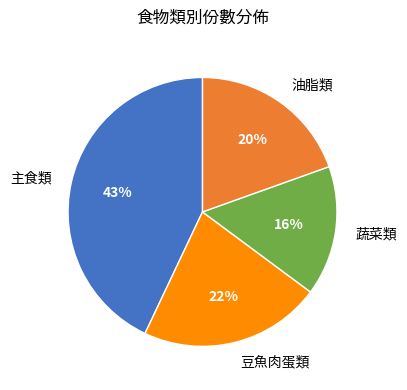

What percentage is the 主食類 slice, to the nearest percent?

43%